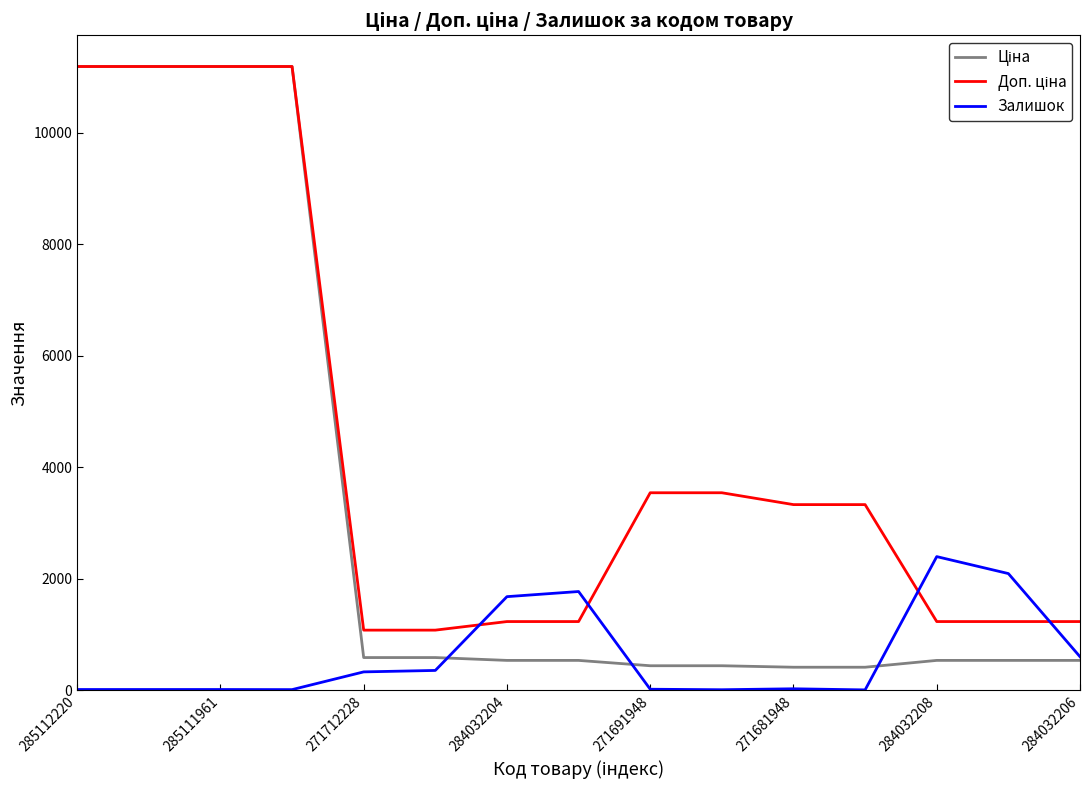

What is the greatest value displayed?

11188.2